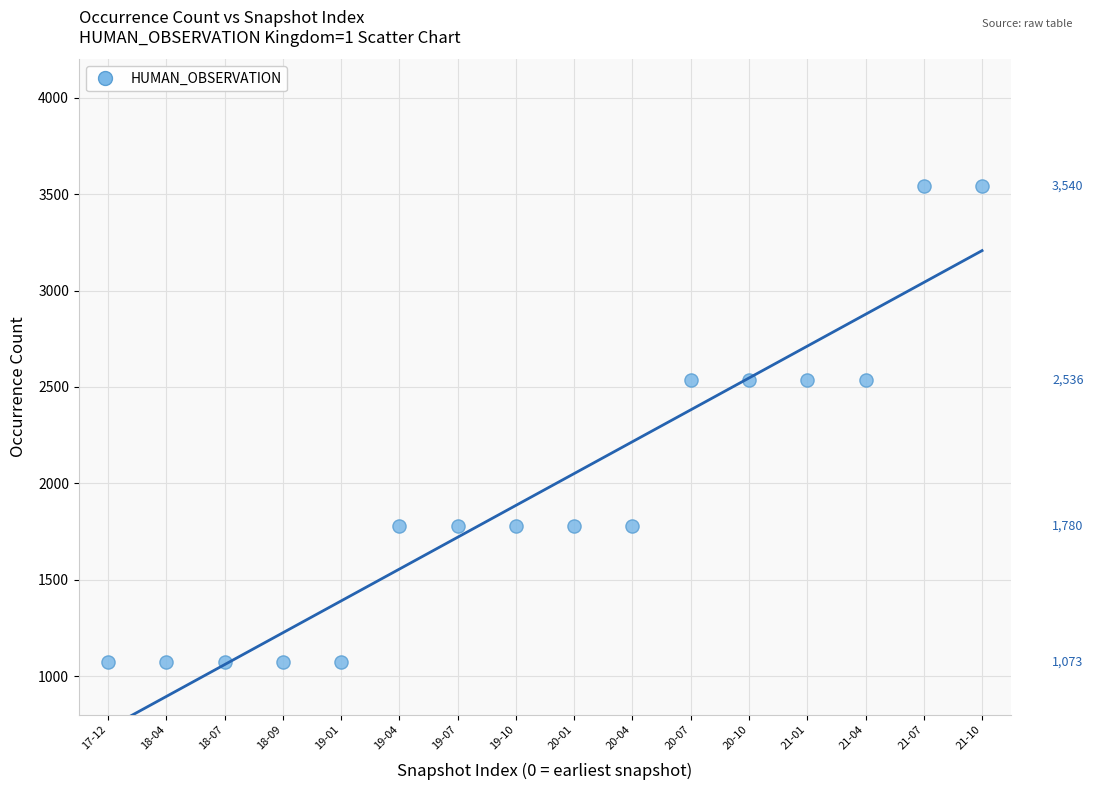

What is the range of Y values (max minus min)?

2467